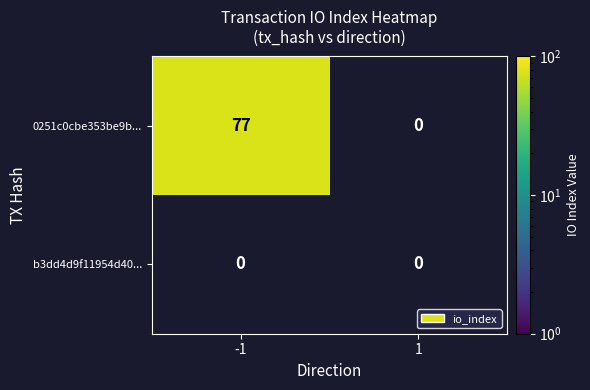

List the series in order of their overall mean, lowest first.

tx_b3dd, tx_0251